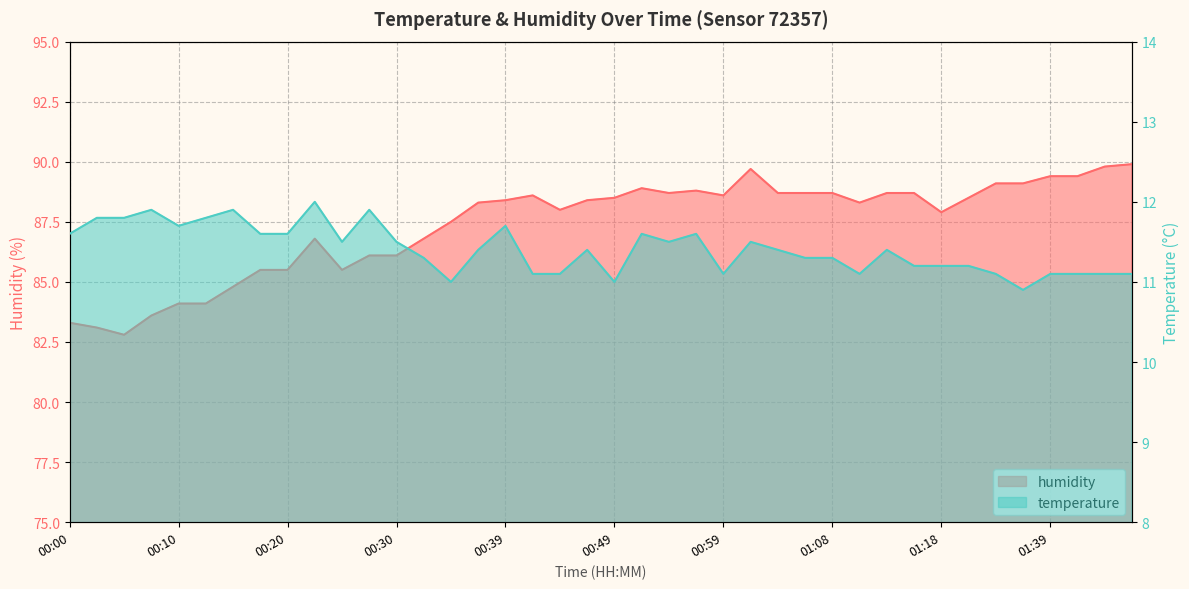

True or false: humidity and temperature cross at least once.

False